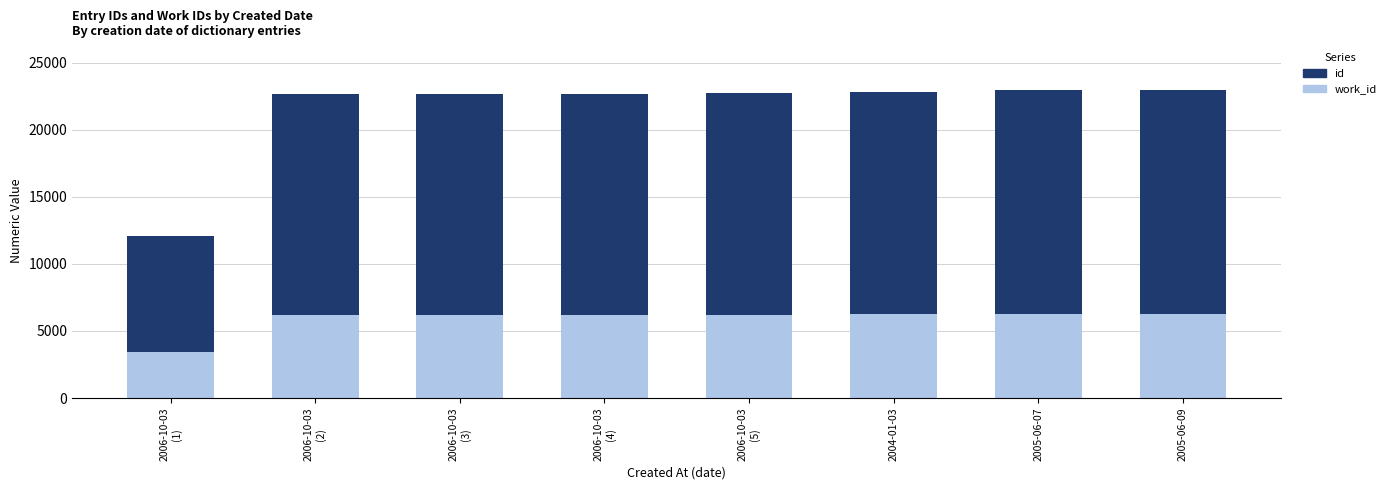

What are all the series names shown in the legend?

id, work_id